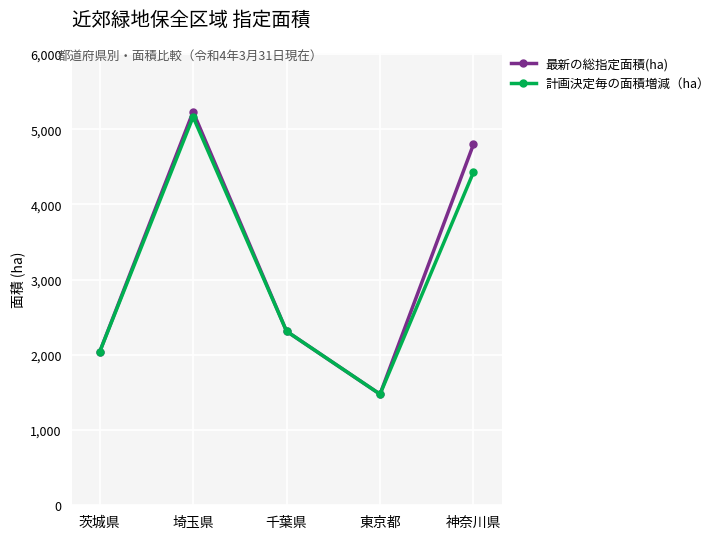

Read the 最新の総指定面積(ha) value at 東京都, to the nearest 50.

1500